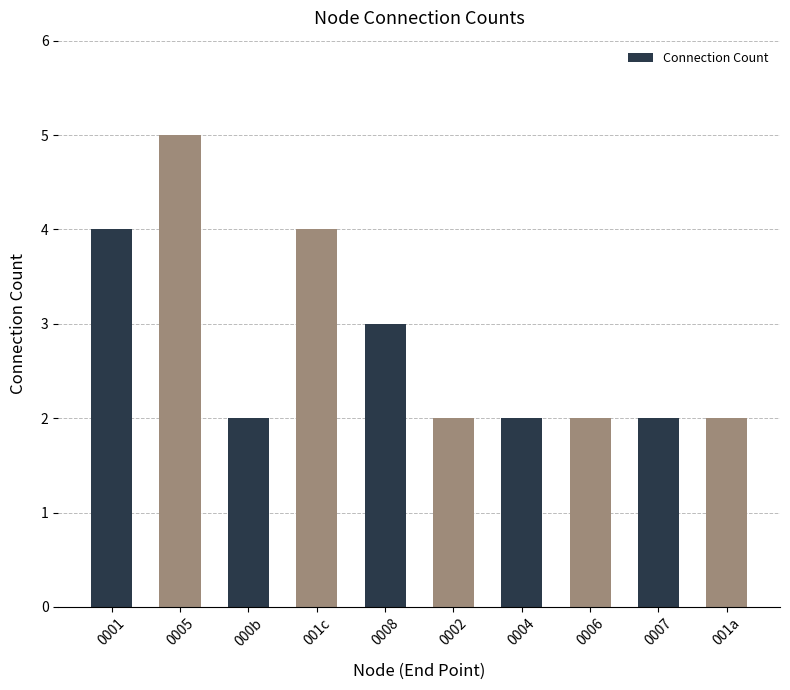

At which category does the chart reach its peak across all series?

0005